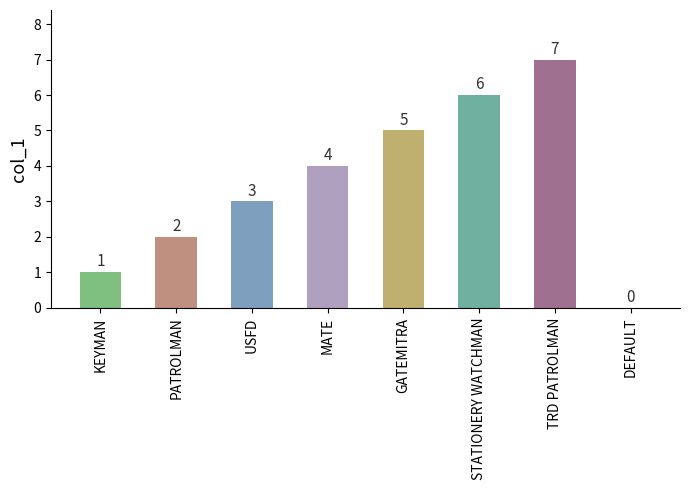

What is the approximate value at STATIONERY WATCHMAN?

6